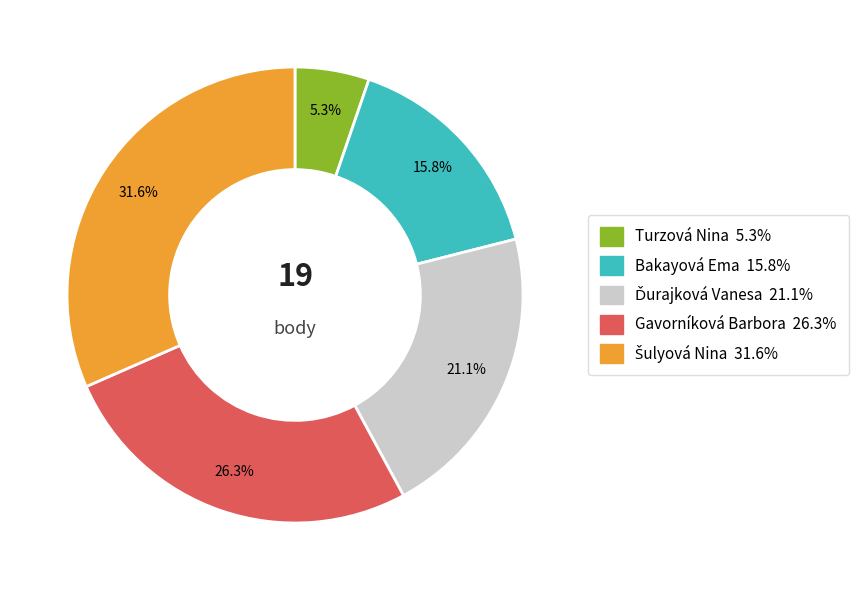

Which category has the smallest portion of the pie?

Turzová Nina